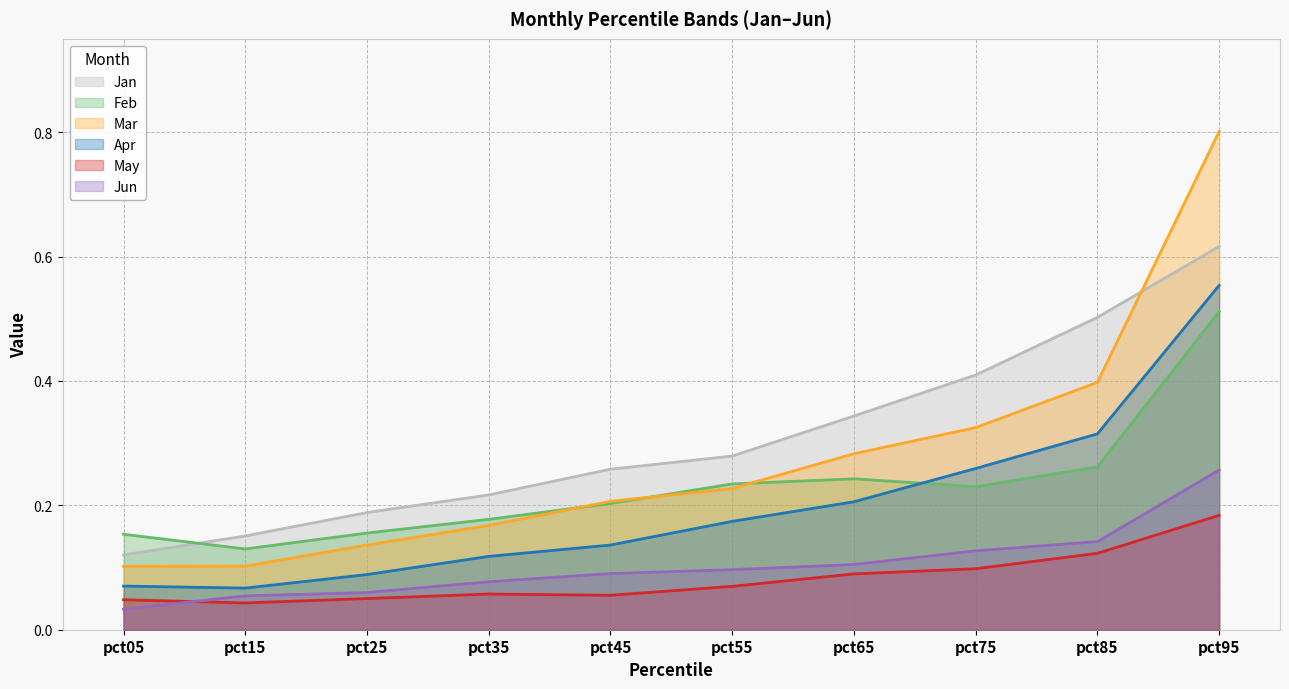

Rank the series by their maximum value, from highest to lowest.

Mar, Jan, Apr, Feb, Jun, May